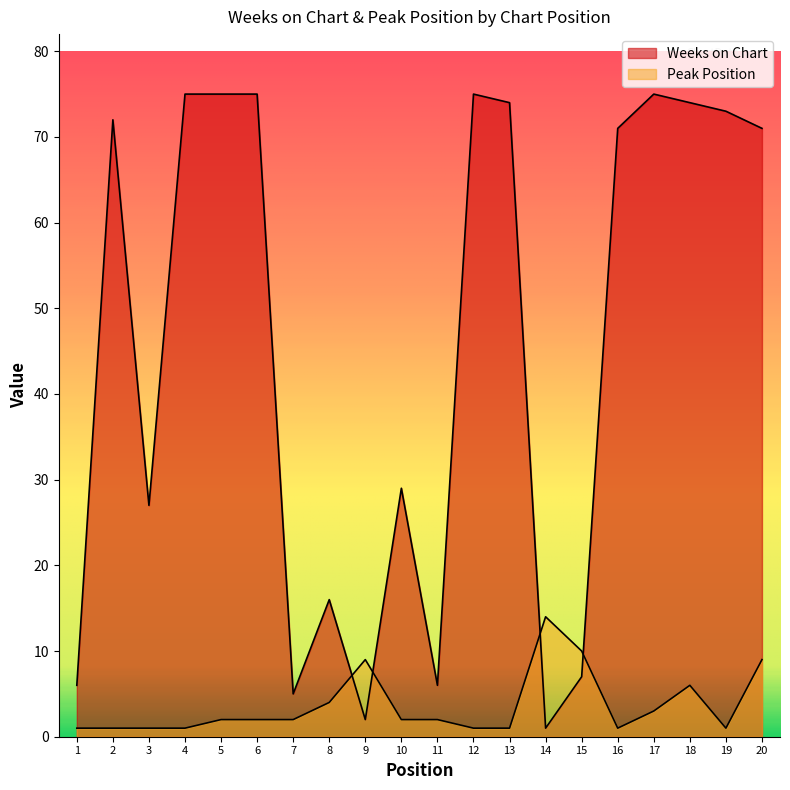

What is the value of the Peak Position point at the 4th from the left?

1